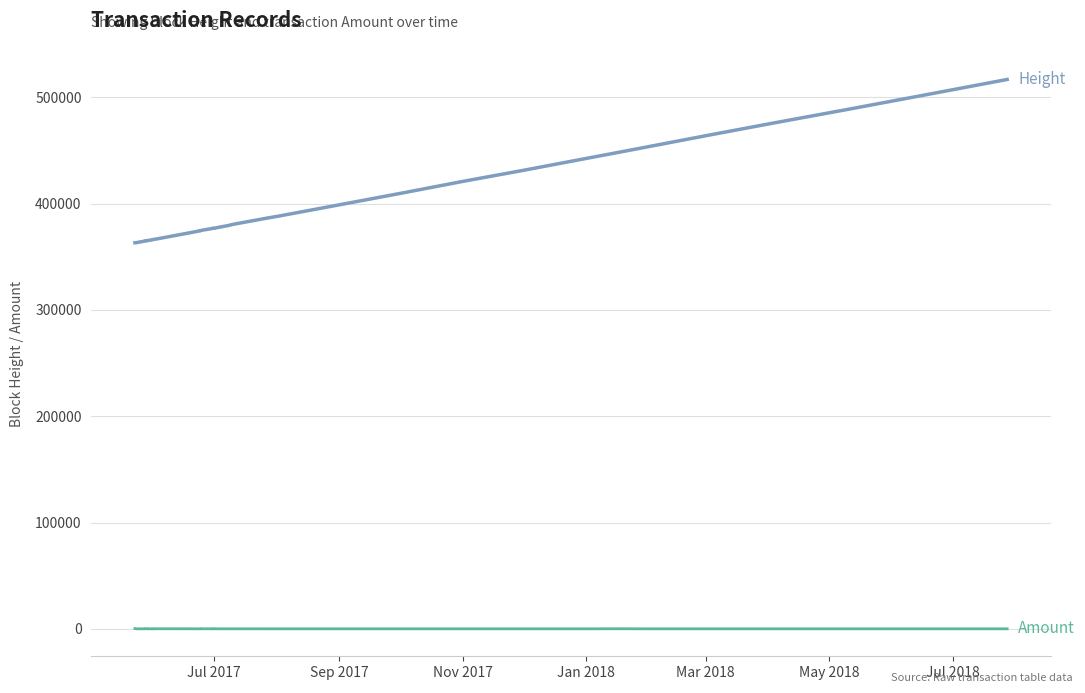

Does the chart display data point markers on the line(s)?

No